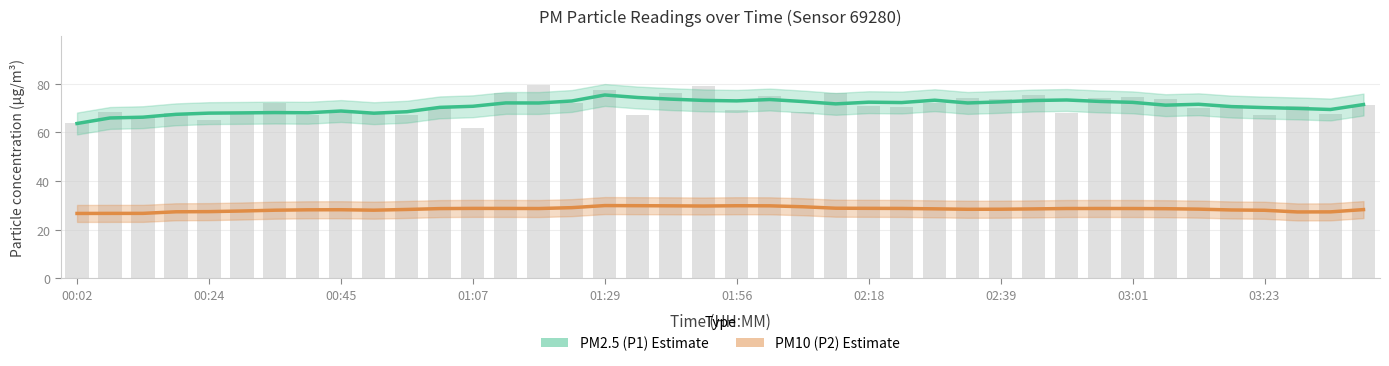

What is the sum of all PM2.5 (P1) values?

2834.4